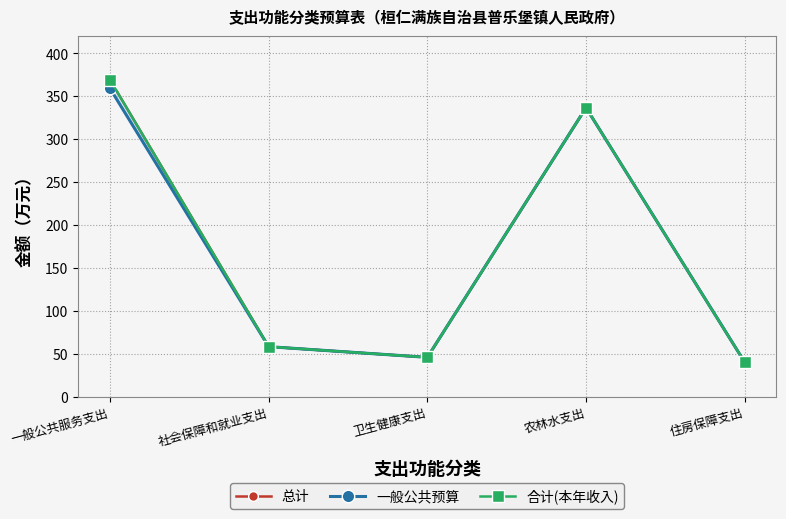

Reading left to right, what are all the values shown in this chart?

总计: 369.3	58.4	45.9	336.7	40.2
一般公共预算: 359.3	58.4	45.9	336.7	40.2
合计(本年收入): 369.3	58.4	45.9	336.7	40.2